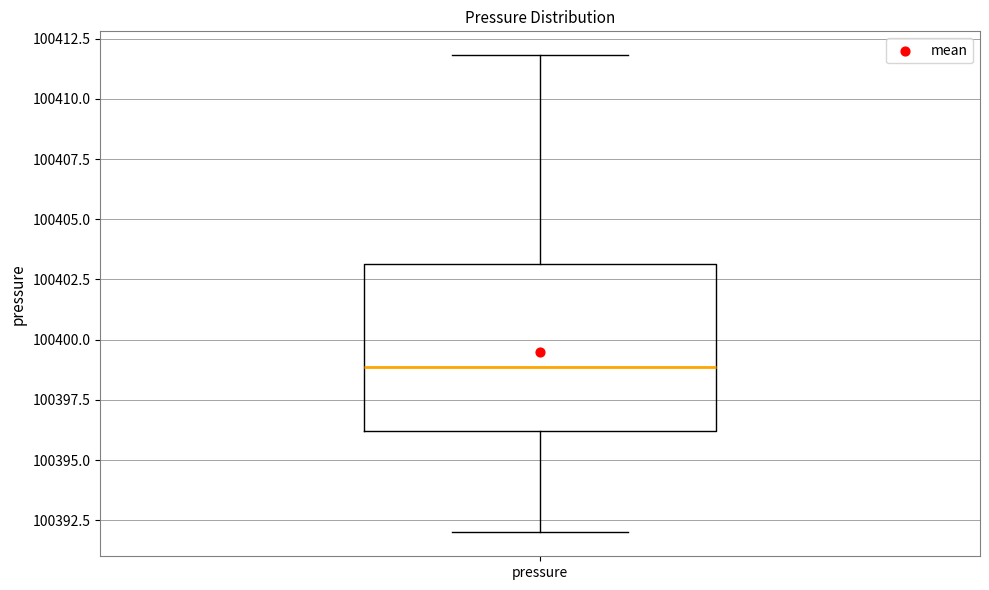

Read this box plot against the y-axis: the position of the median line, the range covered by the box, and the ends of both whiskers. The values are not printed on the chart, so give them approximately, as read against the axis.

median 100399, box 100396 to 100403, whiskers 100392 to 100412